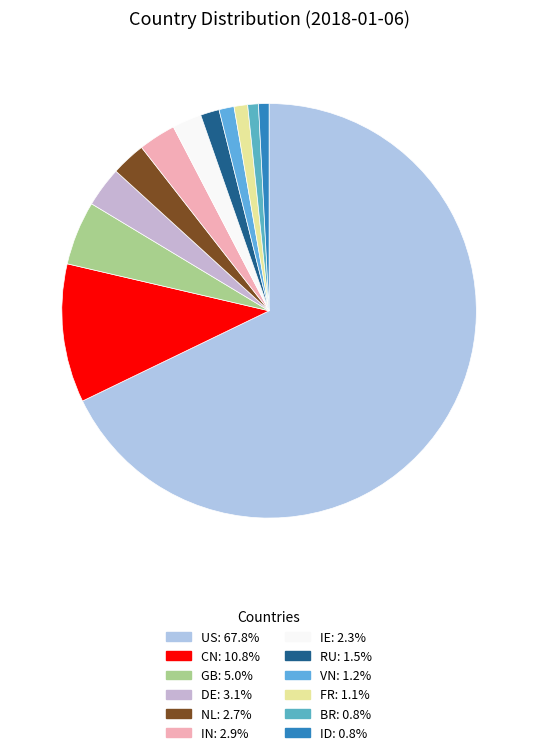

How many slices are in this pie chart?

12